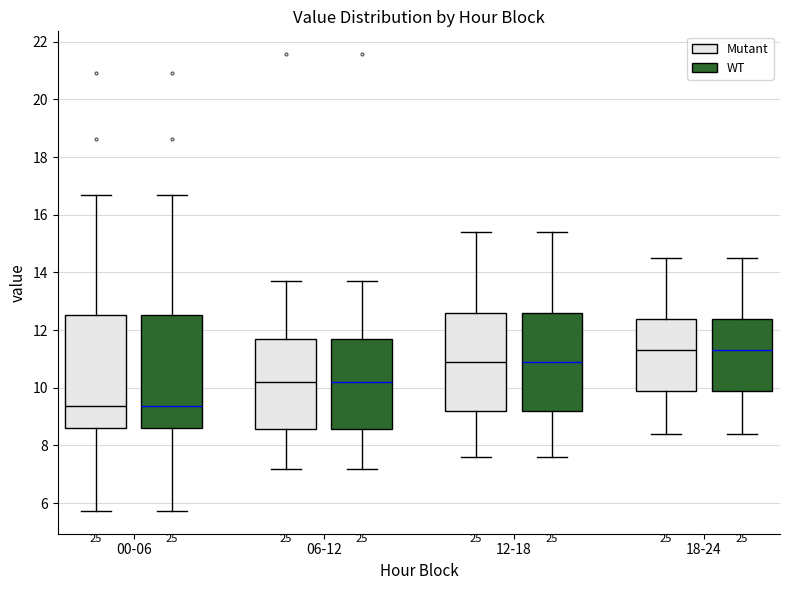

Reading left to right, transcribe this box plot: for each box, give where its median line is, the range the box spans, and where its two whiskers end, as read against the y-axis. The values are not printed on the chart, so give them approximately, as read against the axis.

00-06 (Mutant): median 9.4, box 8.6 to 12.6, whiskers 5.8 to 16.8
00-06 (WT): median 9.4, box 8.6 to 12.6, whiskers 5.8 to 16.8
06-12 (Mutant): median 10.2, box 8.6 to 11.8, whiskers 7.2 to 13.8
06-12 (WT): median 10.2, box 8.6 to 11.8, whiskers 7.2 to 13.8
12-18 (Mutant): median 11.0, box 9.2 to 12.6, whiskers 7.6 to 15.4
12-18 (WT): median 11.0, box 9.2 to 12.6, whiskers 7.6 to 15.4
18-24 (Mutant): median 11.4, box 10.0 to 12.4, whiskers 8.4 to 14.6
18-24 (WT): median 11.4, box 10.0 to 12.4, whiskers 8.4 to 14.6